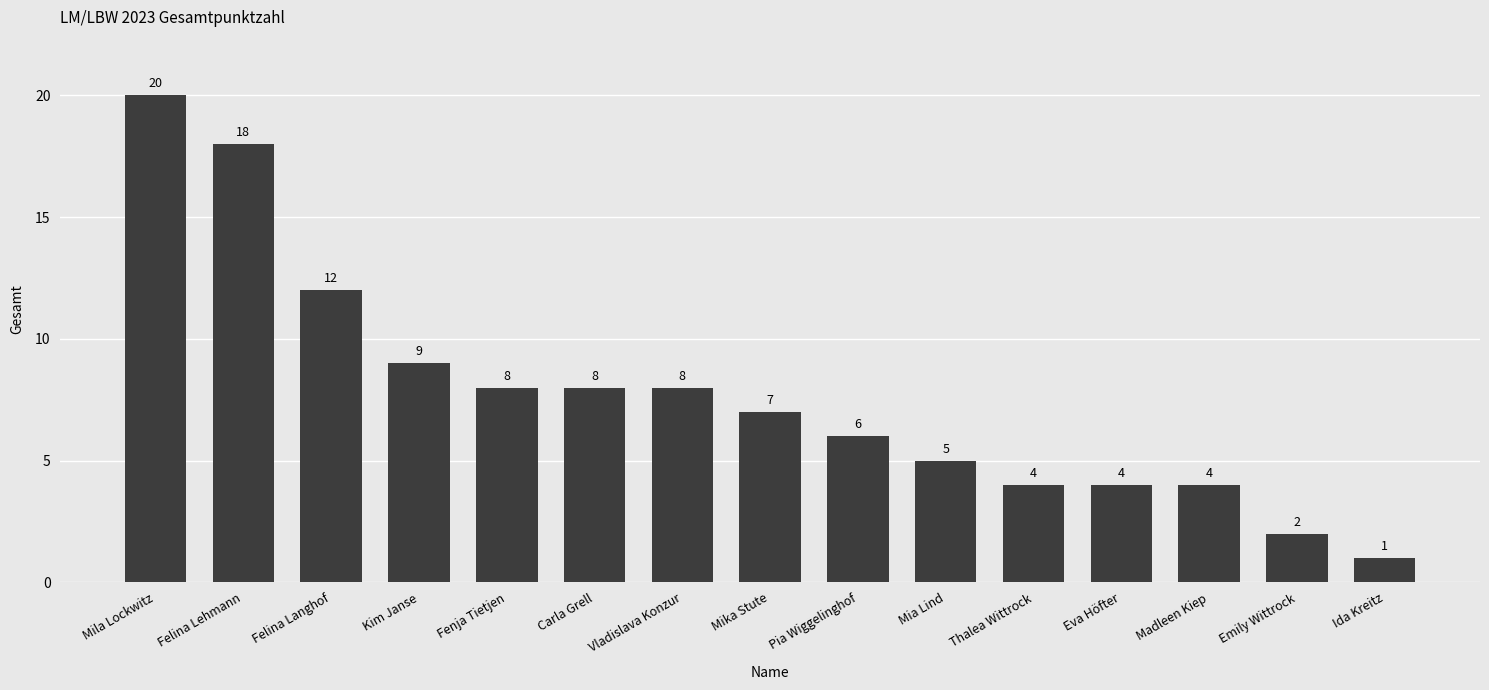

Are the bars grouped side by side (vs. stacked)?

No